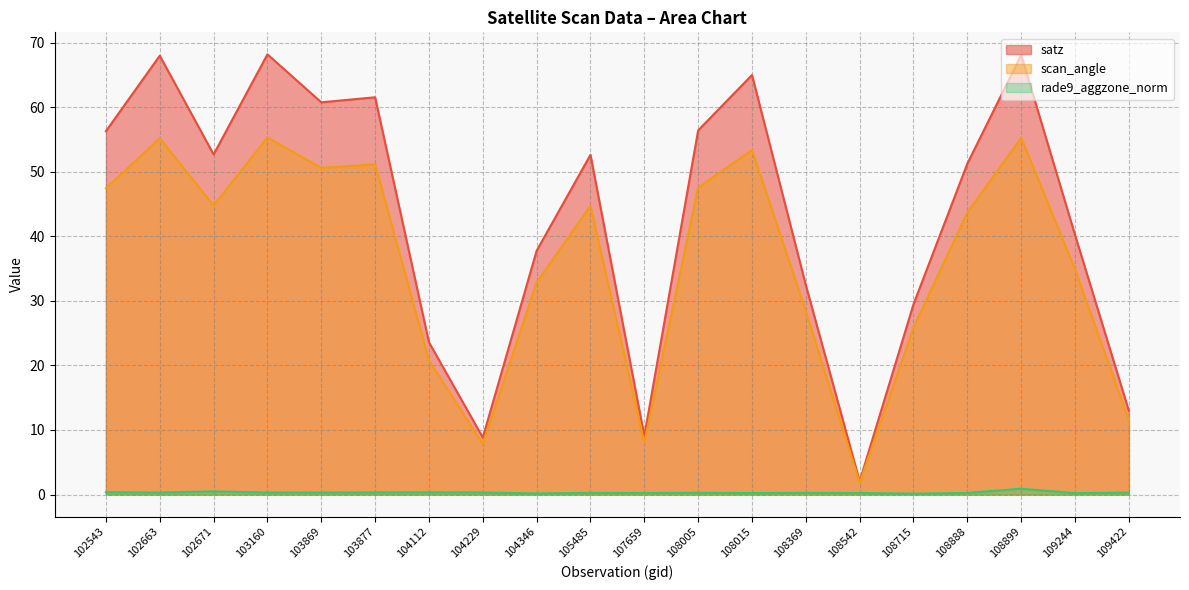

Where is the first local maximum for scan_angle?

102663